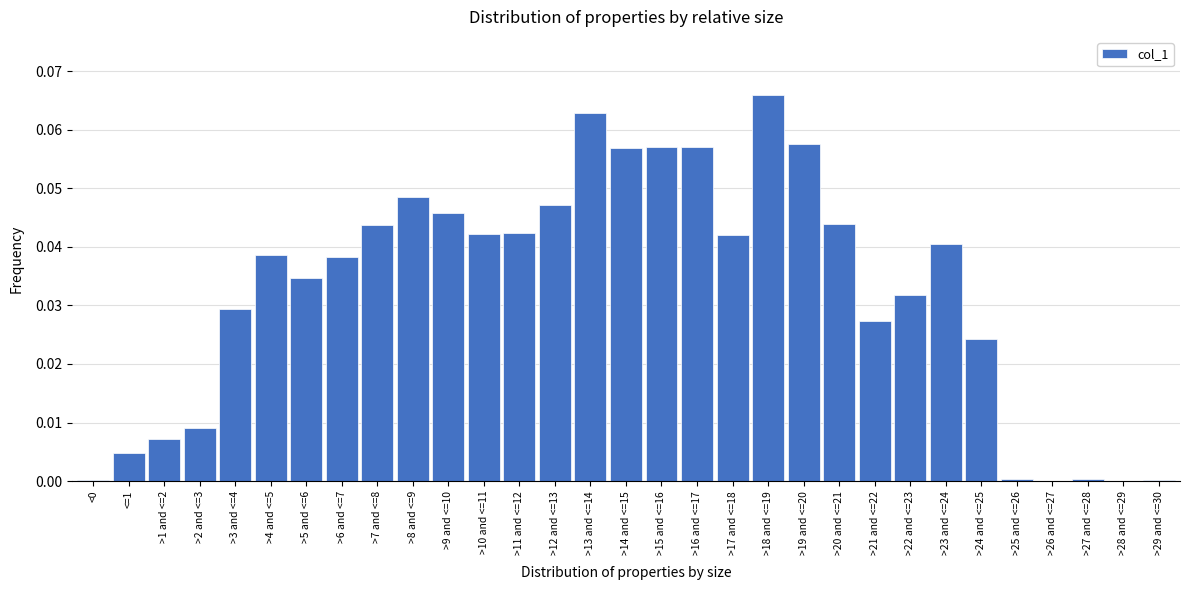

Which category has the highest value across all series?

>18 and <=19